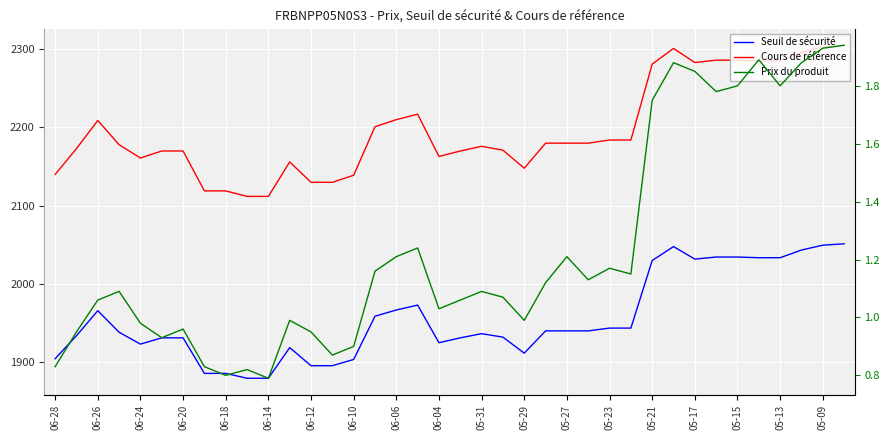

Is it true that Seuil de sécurité equals 3415.1 at 06-28?

False